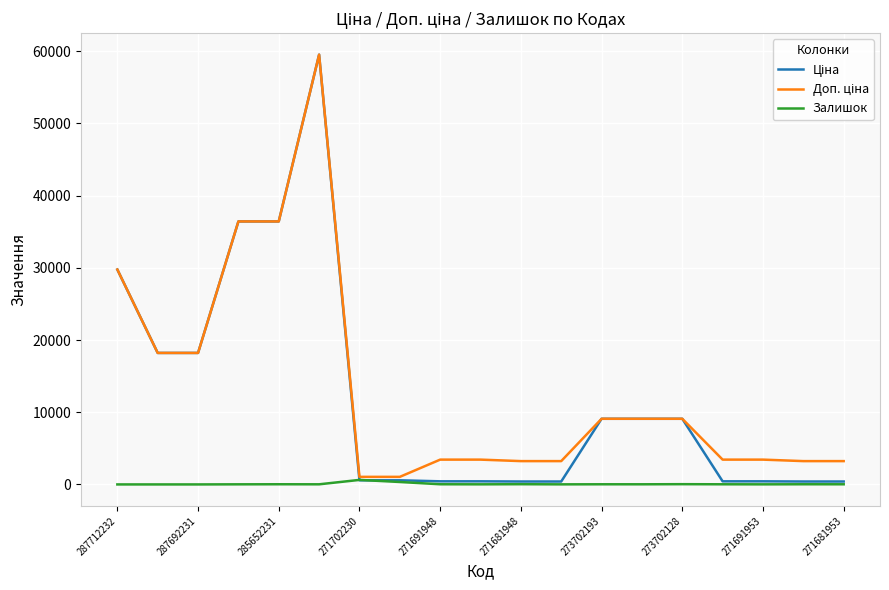

What is the maximum value shown in the chart?

59523.0